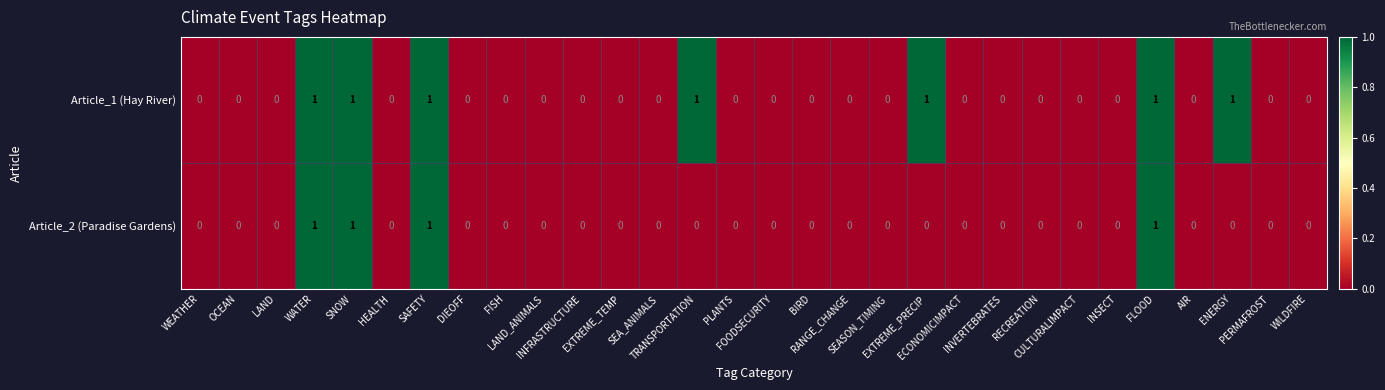

Which series has the largest total across all categories?

Article_1 (Hay River)